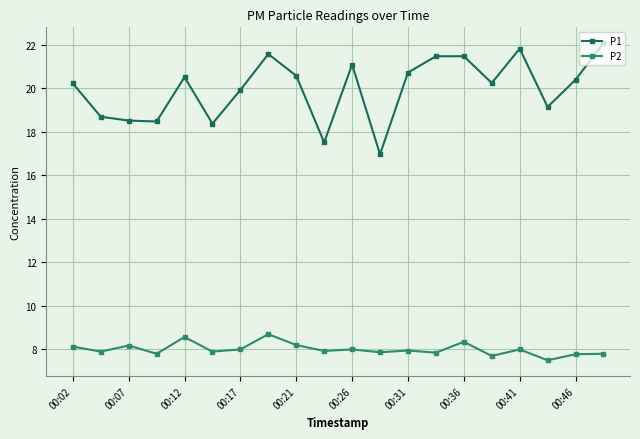

At how many categories does at least one series exceed 13?

20